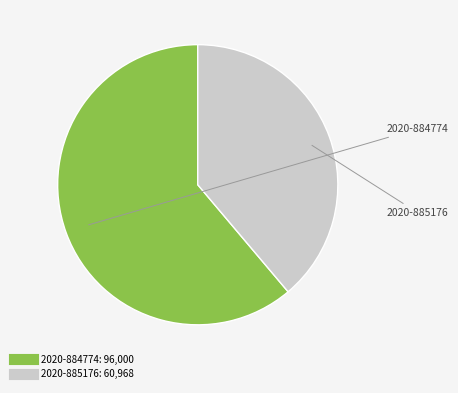

Does 2020-885176 represent more than half of the total?

No